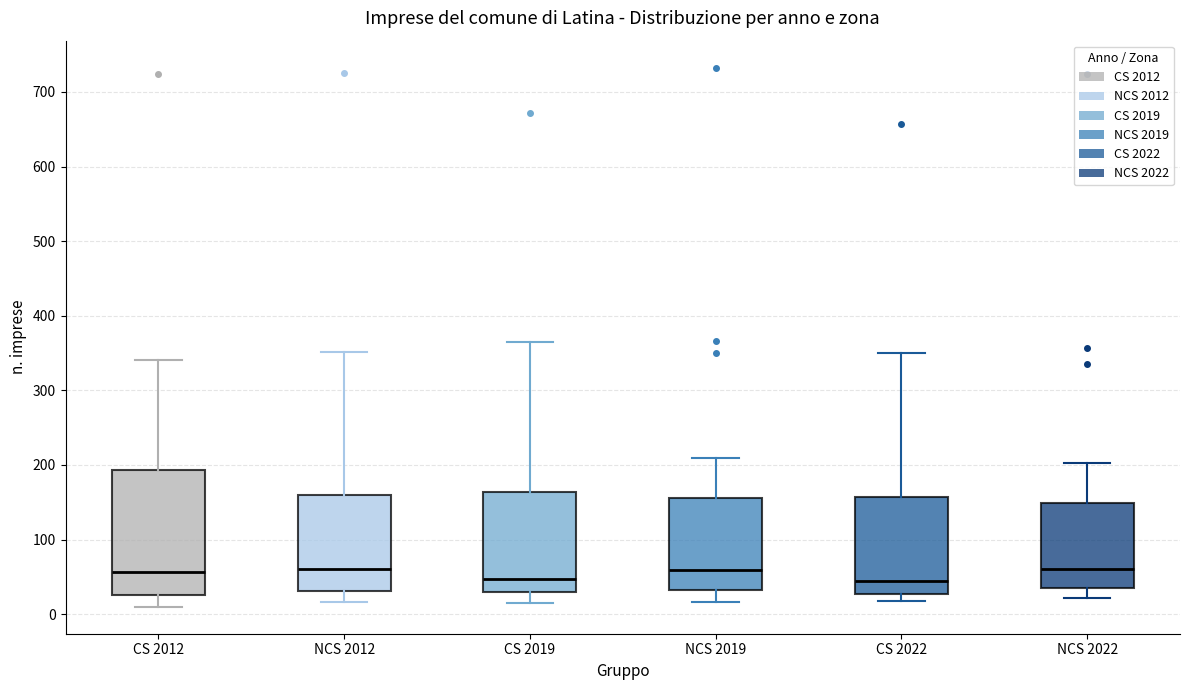

Where is the upper edge of the box for NCS 2022 on the y-axis? The values are not printed on the chart, so give them approximately, as read against the axis.

150